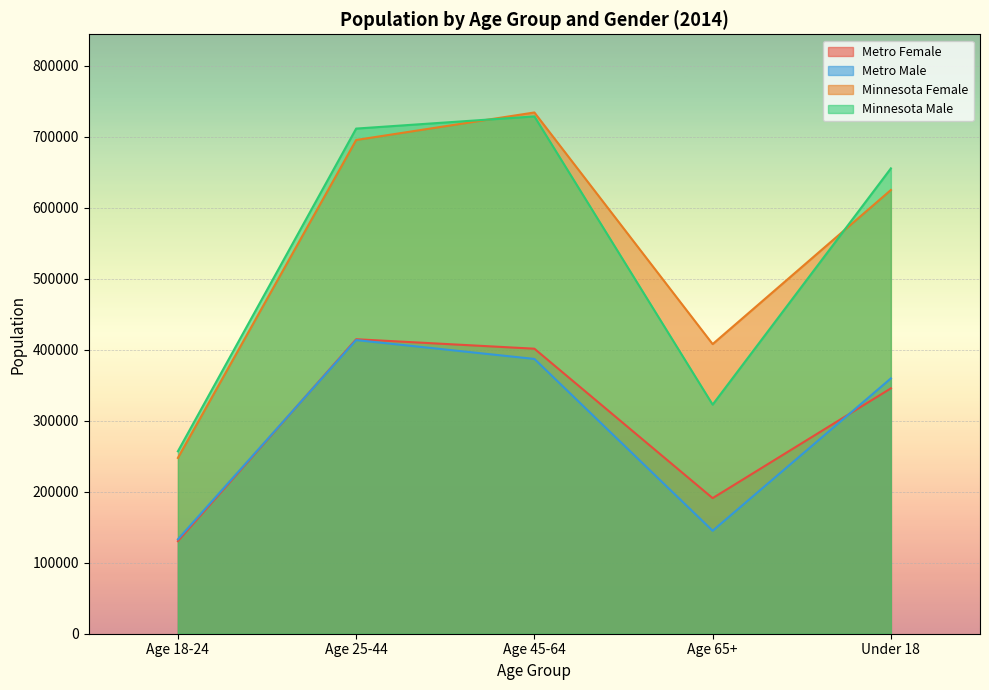

Which category has the lowest value in the Metro Female series?

Age 18-24